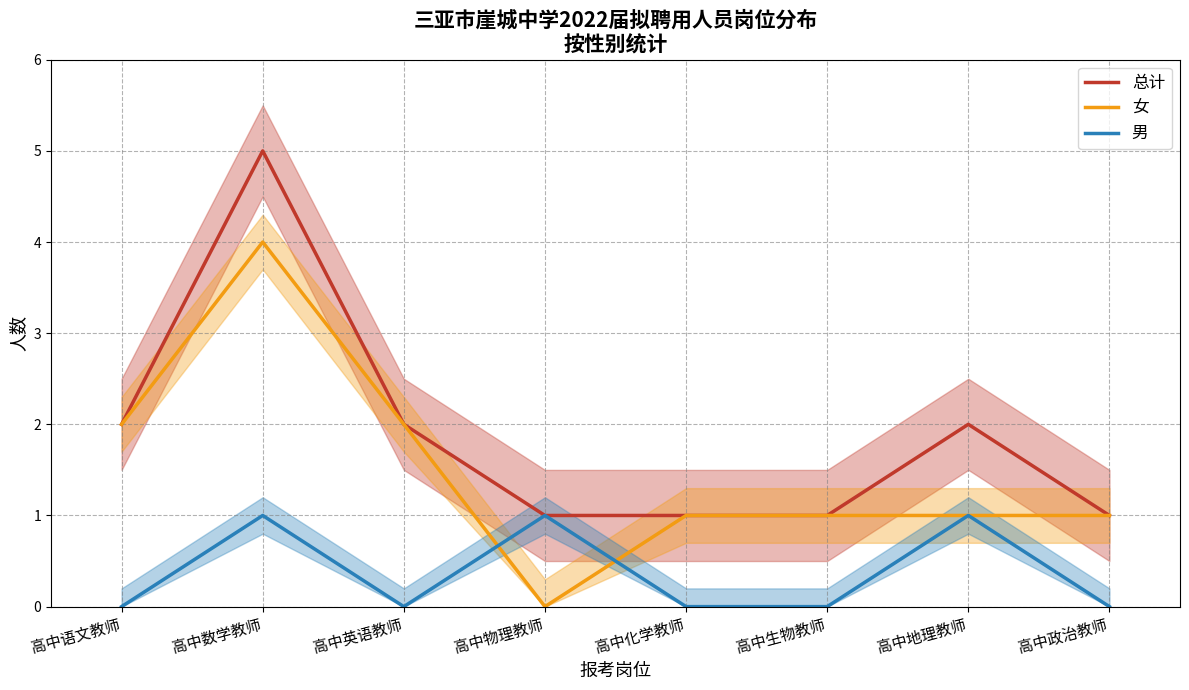

What is the label of the 5th point from the right?

高中物理教师